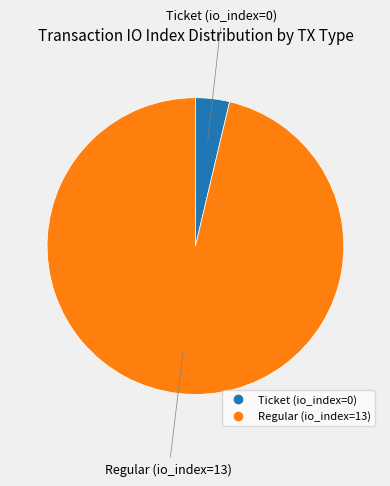

Is there any slice that represents more than half of the pie?

Yes